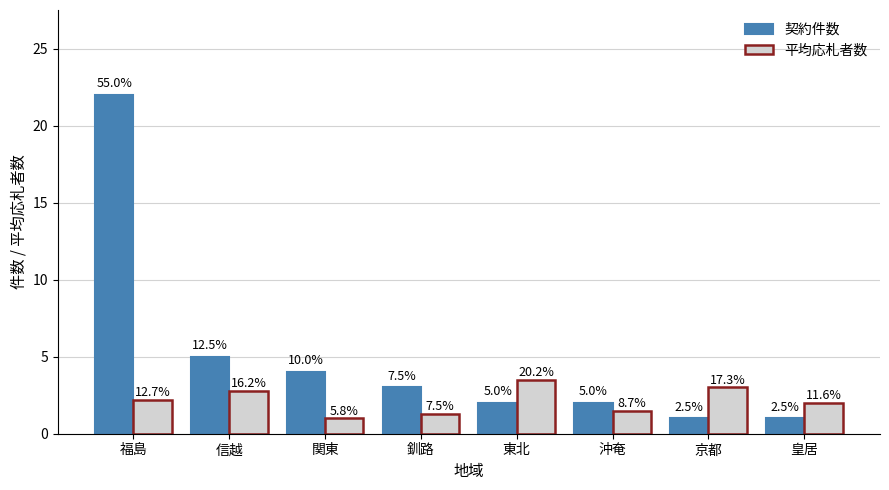

Reading left to right, what are all the values shown in this chart?

契約件数: 22.0	5.0	4.0	3.0	2.0	2.0	1.0	1.0
平均応札者数: 2.2	2.8	1.0	1.3	3.5	1.5	3.0	2.0